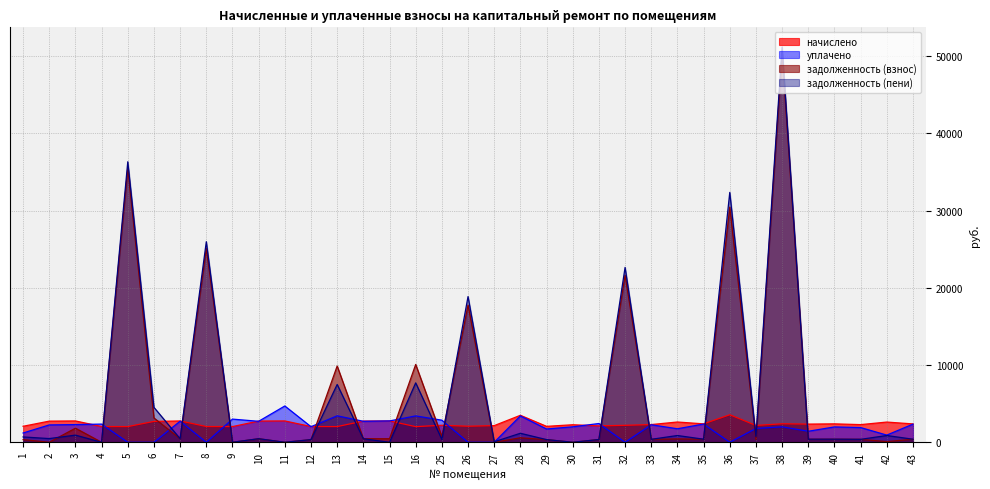

How many categories are shown in the chart?

35